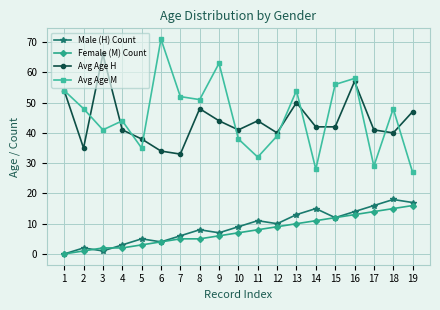

True or false: Avg Age H and Male (H) Count cross at least once.

False